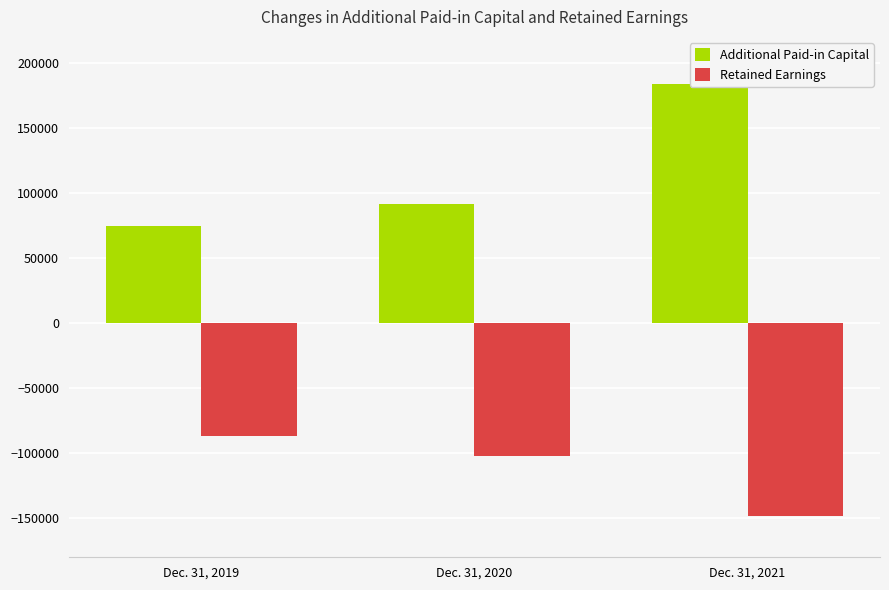

Rank the series by their maximum value, from lowest to highest.

Retained Earnings, Additional Paid-in Capital